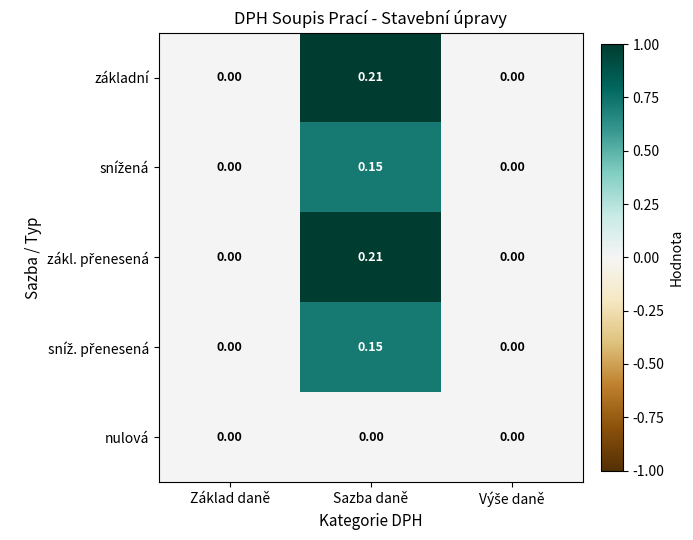

At which category is the sum across all series the highest?

Sazba daně